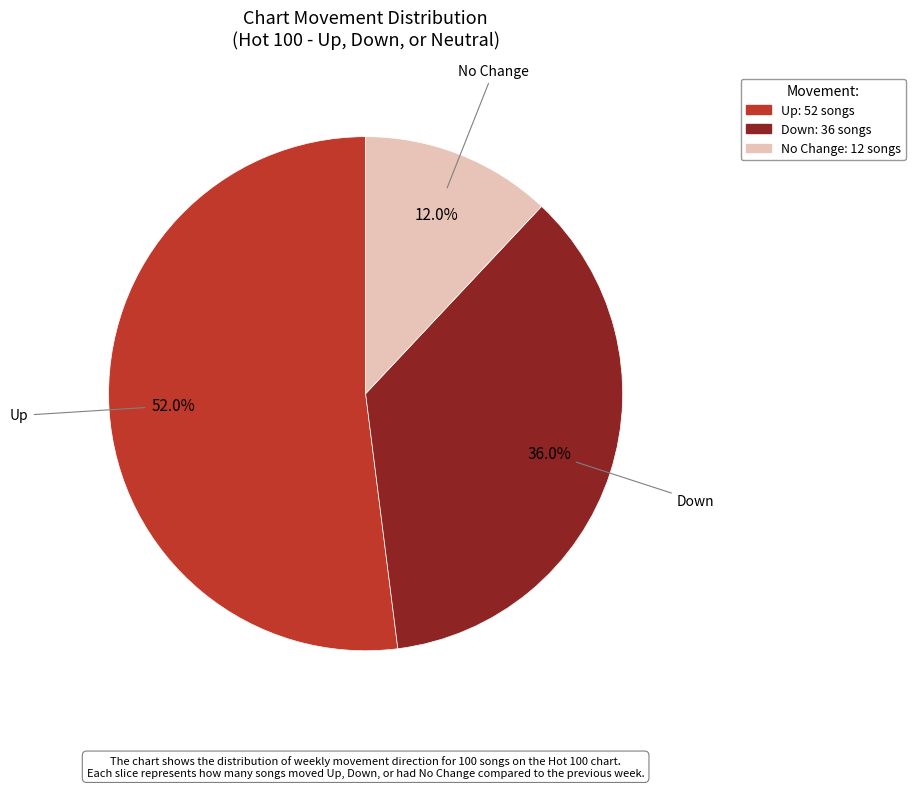

How many slices are in this pie chart?

3